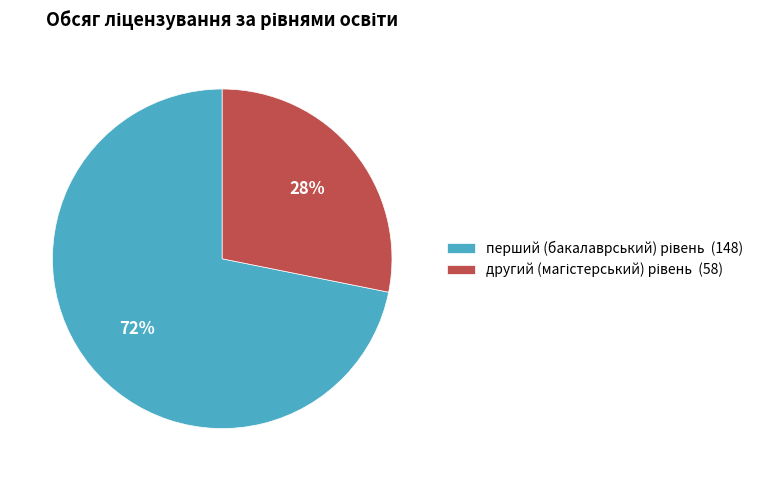

To the nearest percent, what is the difference between the largest and smallest slice percentages?

44%